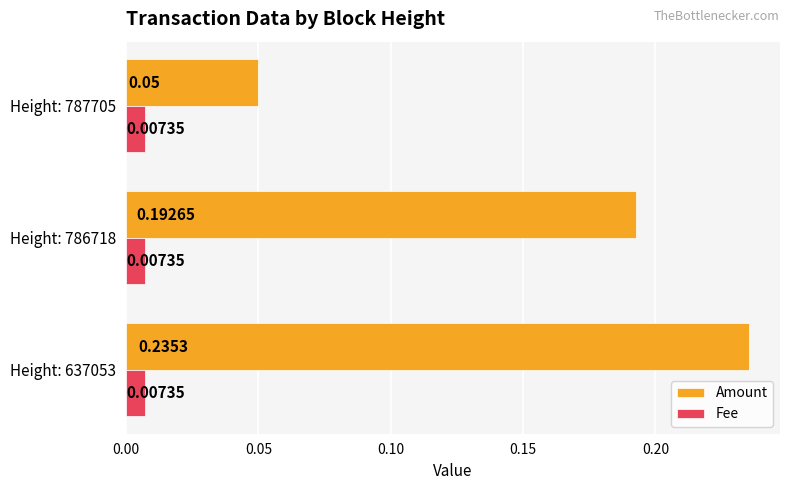

At how many categories does at least one series exceed 0?

3